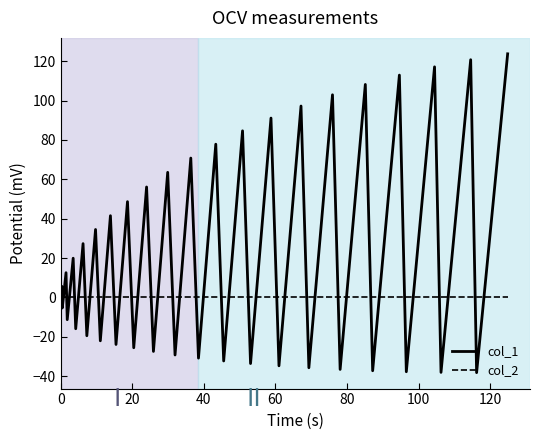

What are all the series names shown in the legend?

col_1, col_2